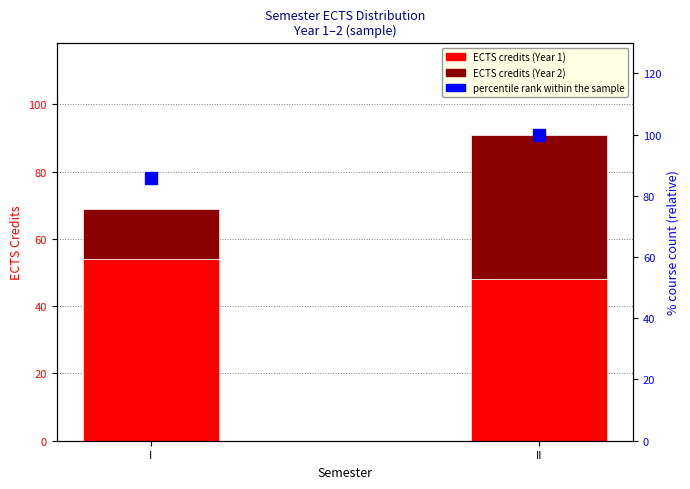

Does the chart contain stacked bars?

No